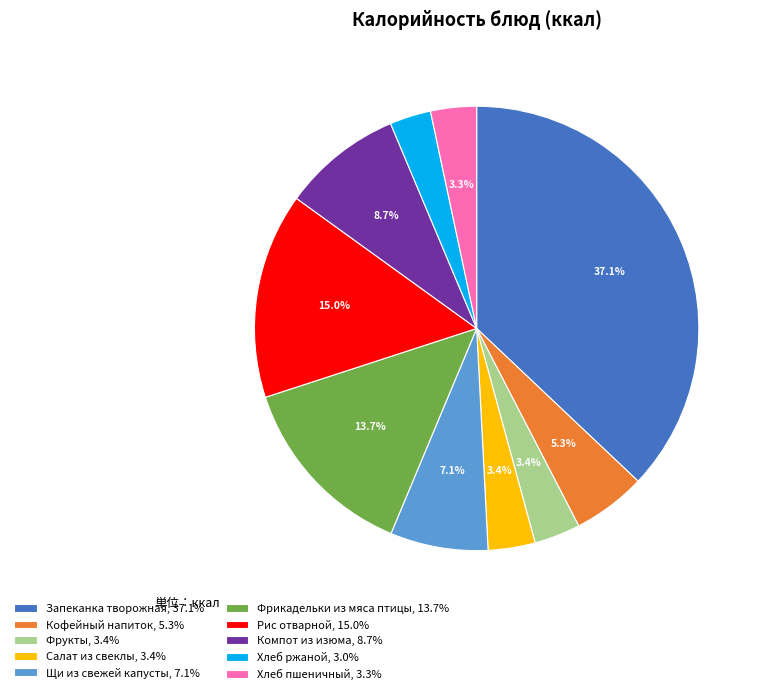

Is there a majority slice in this chart?

No